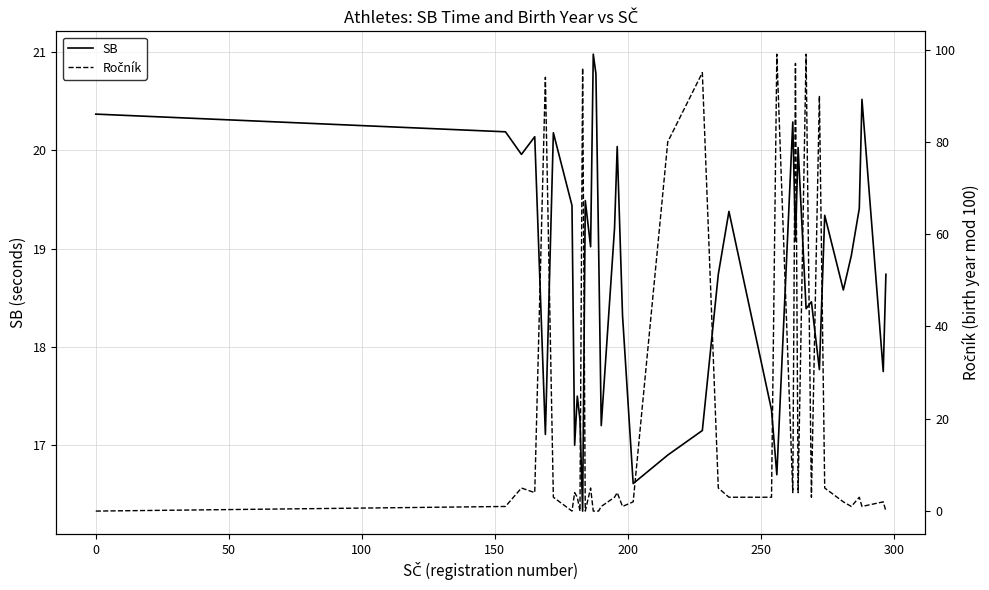

What is the value of the Ročník point at the 21st from the left?

2.0